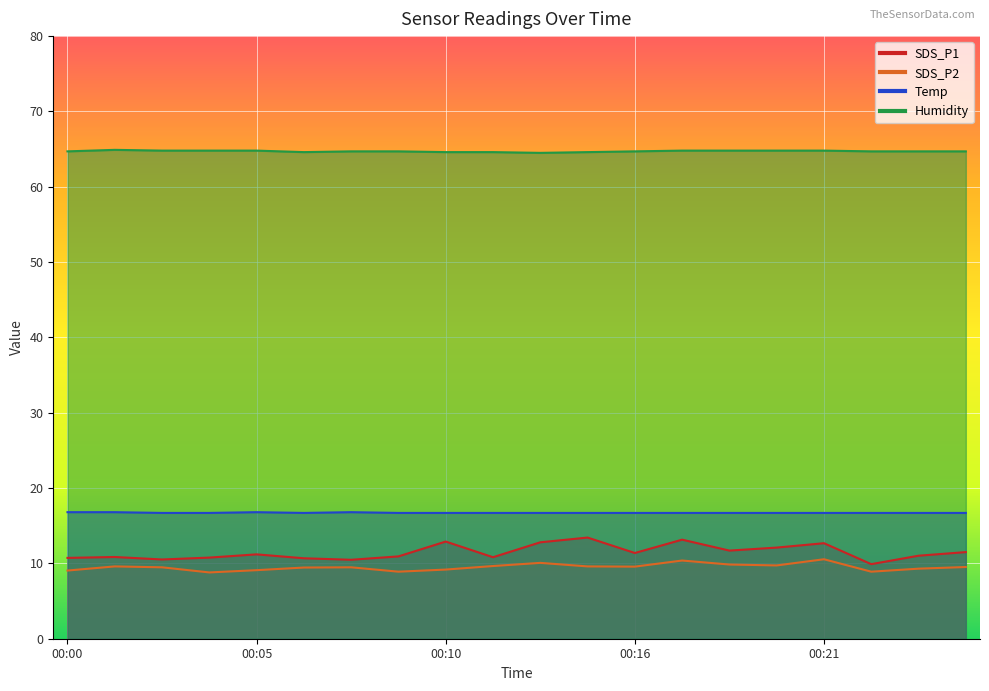

True or false: Humidity and SDS_P2 cross at least once.

False